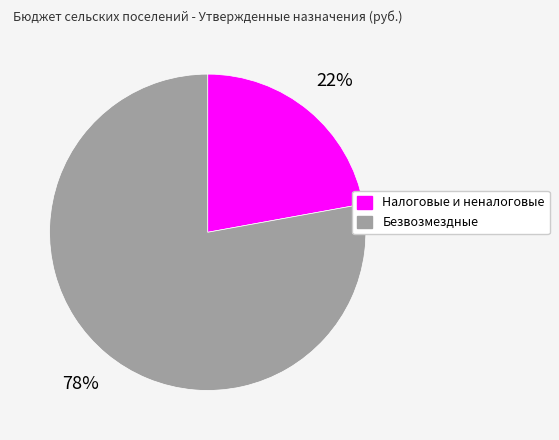

To the nearest percent, what is the average slice percentage?

50%